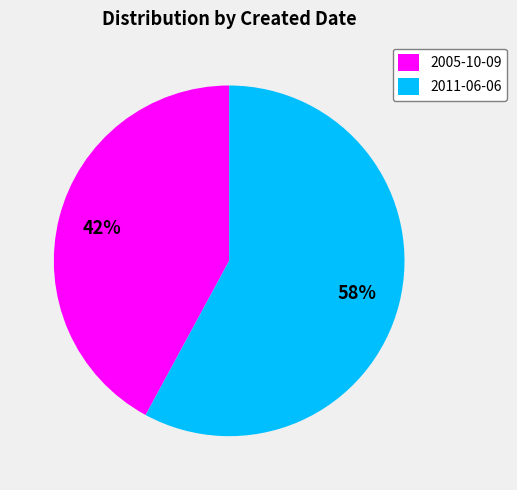

The 2005-10-09 slice represents 42% of the pie. True or false?

True